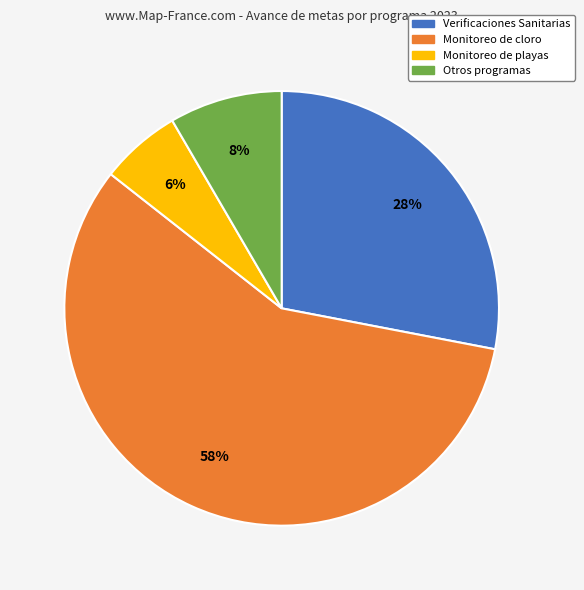

To the nearest percent, what is the average slice percentage?

25%